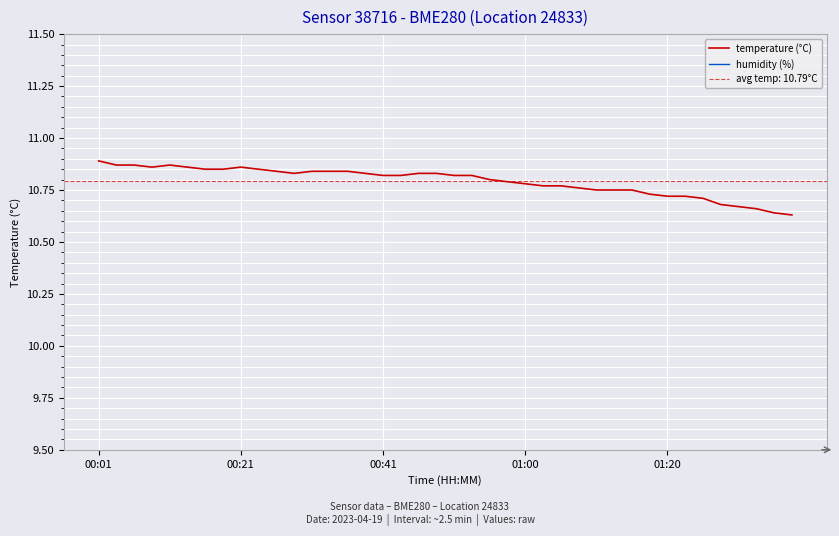

What are all the series names shown in the legend?

temperature (°C), humidity (%)